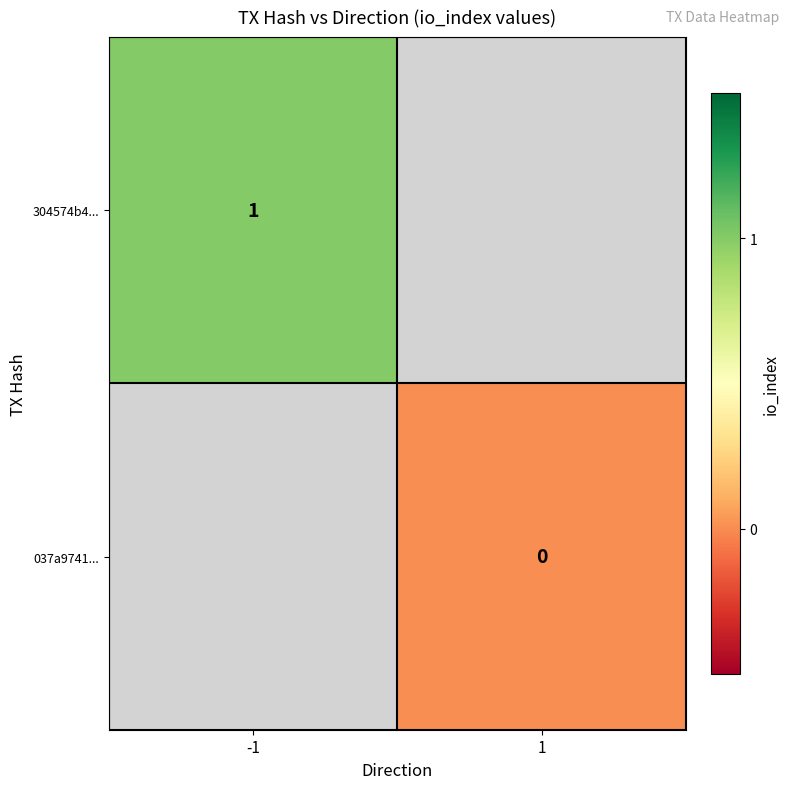

Between -1 and 1, which is larger?

1